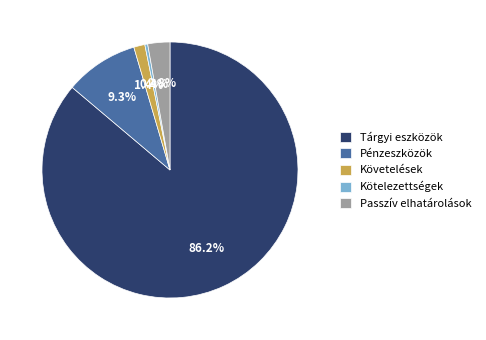

Count the number of slices in the pie.

5